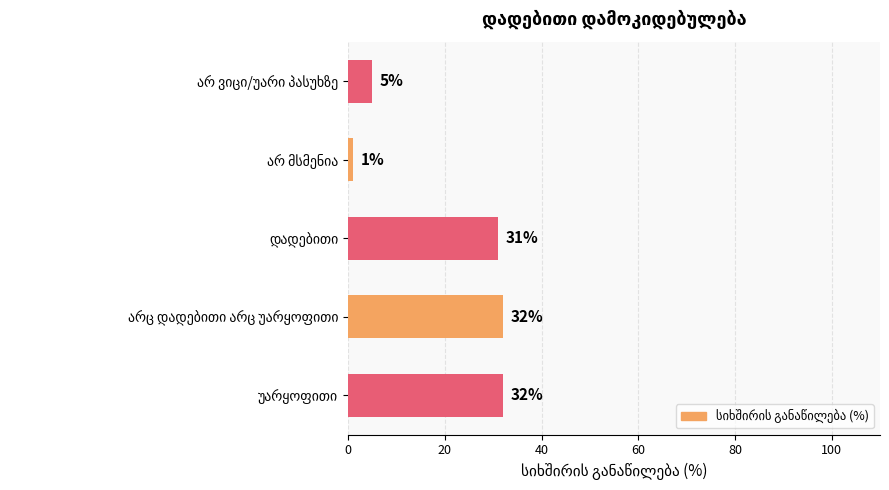

Count the number of data series in this chart.

1